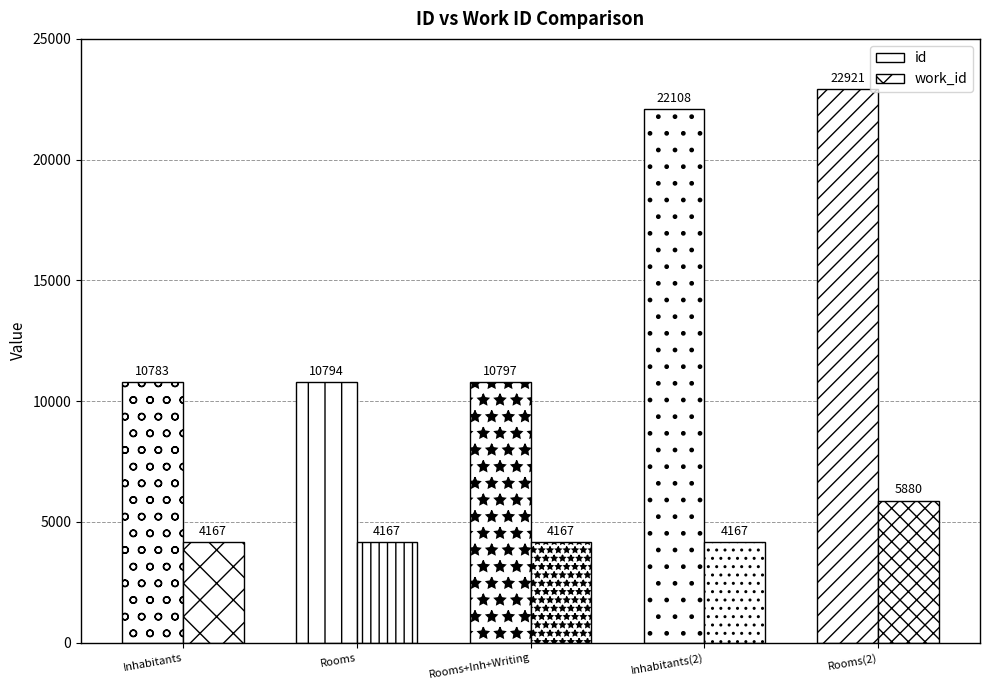

Count the number of categories in the chart.

5